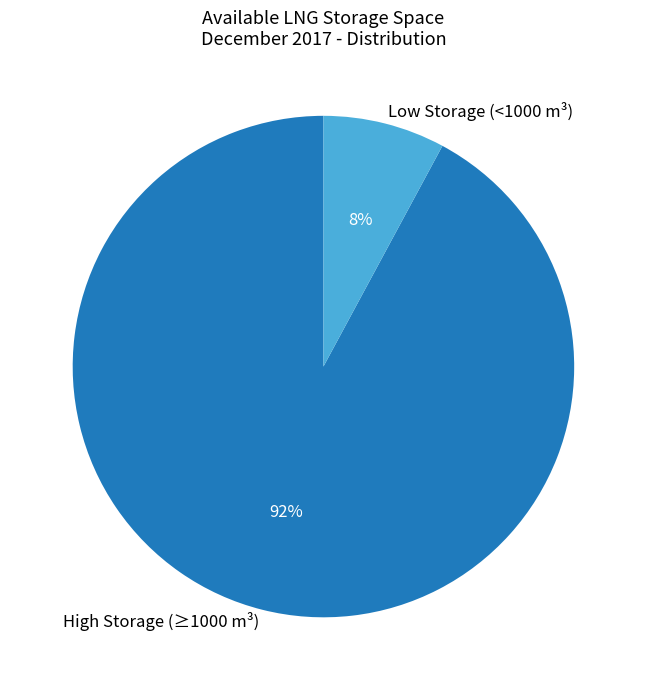

Which has a higher value, Low Storage (<1000 m³) or High Storage (≥1000 m³)?

High Storage (≥1000 m³)